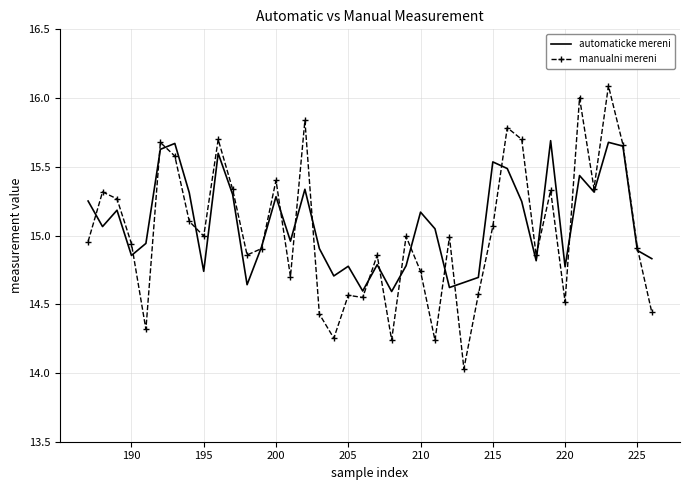

Rank the series by their maximum value, from lowest to highest.

automaticke mereni, manualni mereni